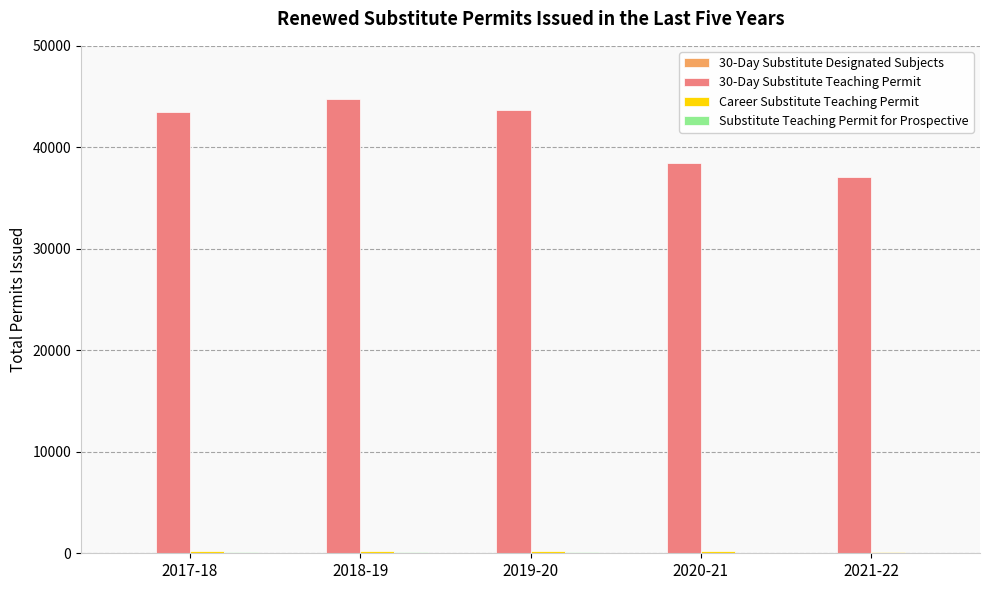

Which category has the highest value in the 30-Day Substitute Teaching Permit series?

2018-19